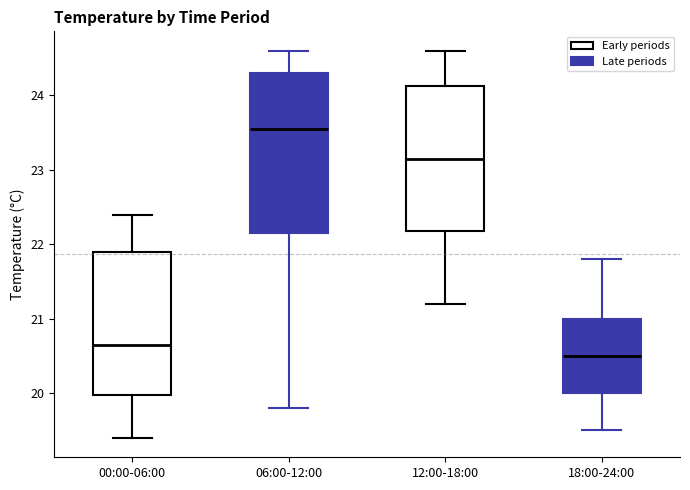

Which box's median line is the lowest?

18:00-24:00